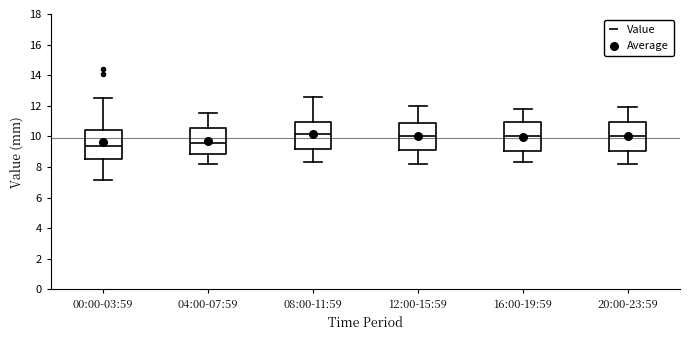

Where does the lower whisker of the box for 12:00-15:59 end on the y-axis? The values are not printed on the chart, so give them approximately, as read against the axis.

8.2